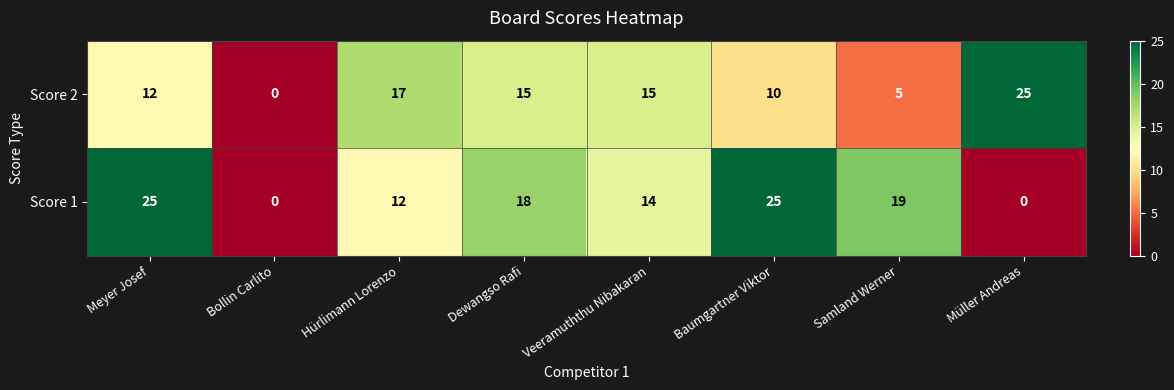

At Meyer Josef, list the series in order from largest to smallest.

Score 1, Score 2